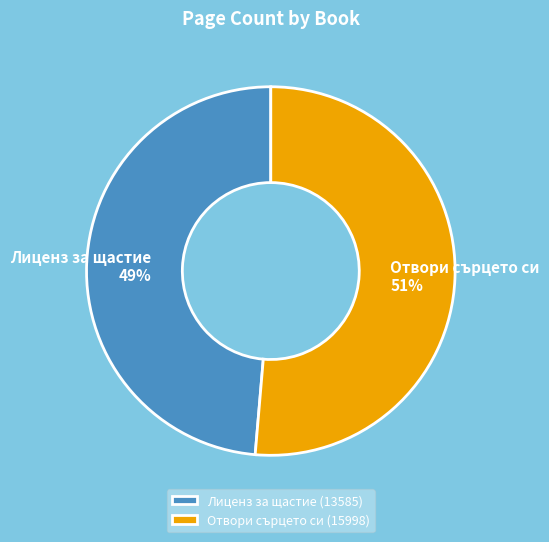

To the nearest percent, what portion does Лиценз за щастие (13585) represent?

49%